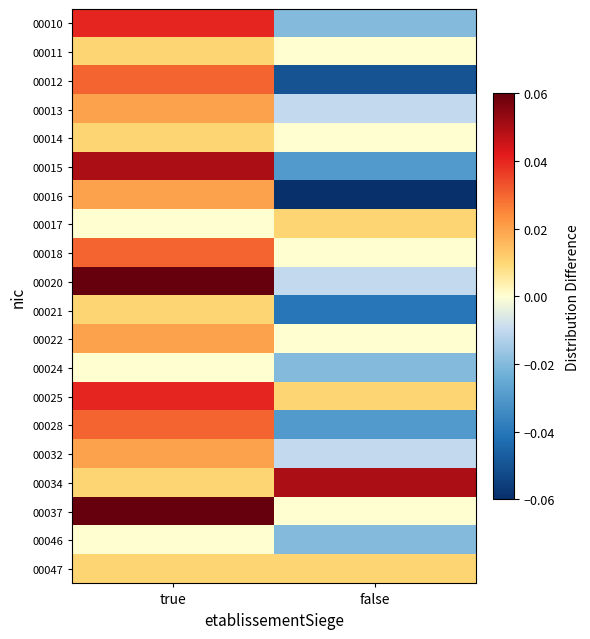

Count the number of data series in this chart.

20